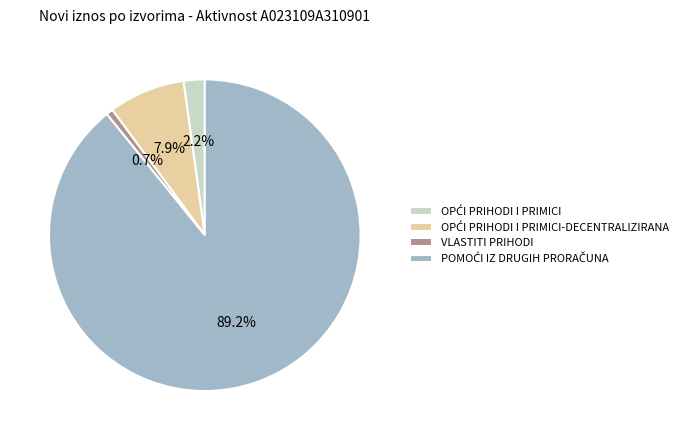

What is the smallest slice in the pie chart?

VLASTITI PRIHODI